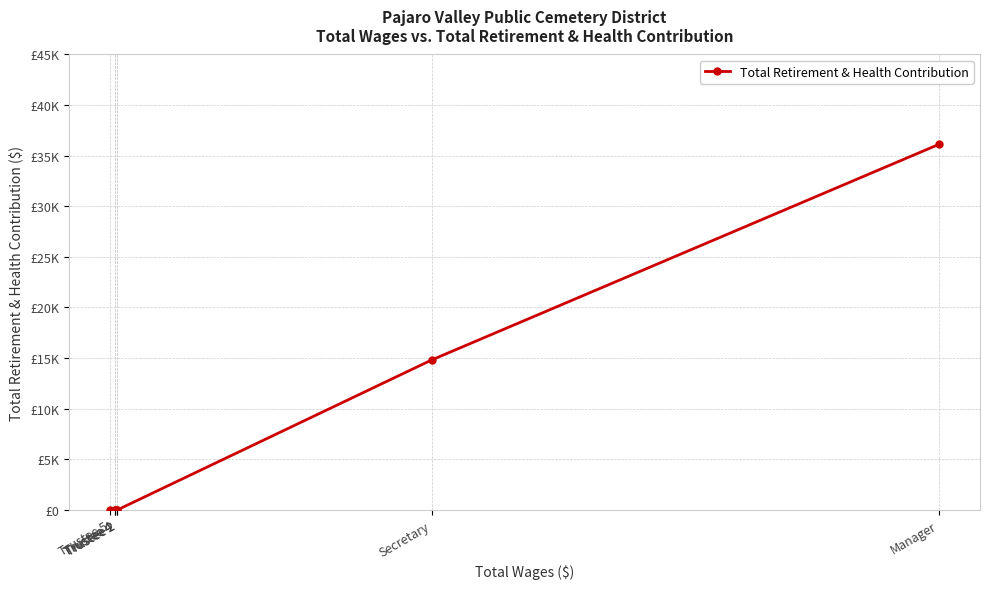

Which category has the highest value across all series?

Manager